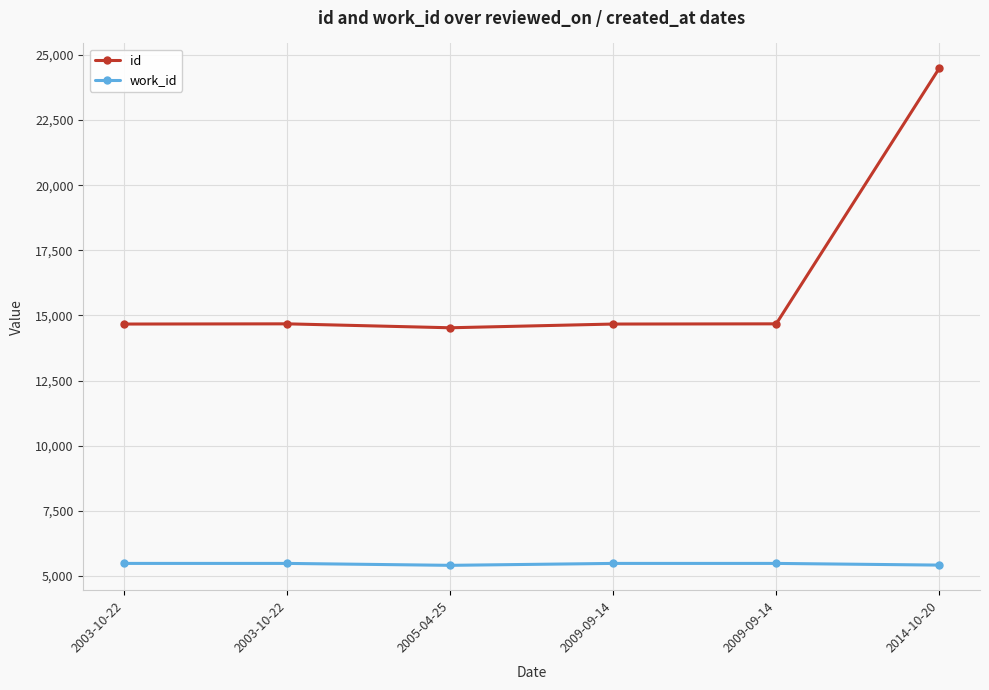

What is the difference between the id values at 2009-09-14 and 2003-10-22?

8